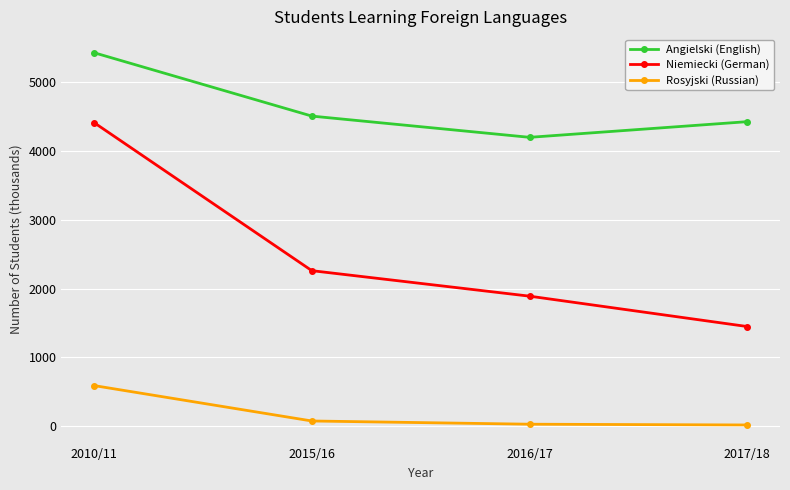

Which series has the largest total across all categories?

Angielski (English)